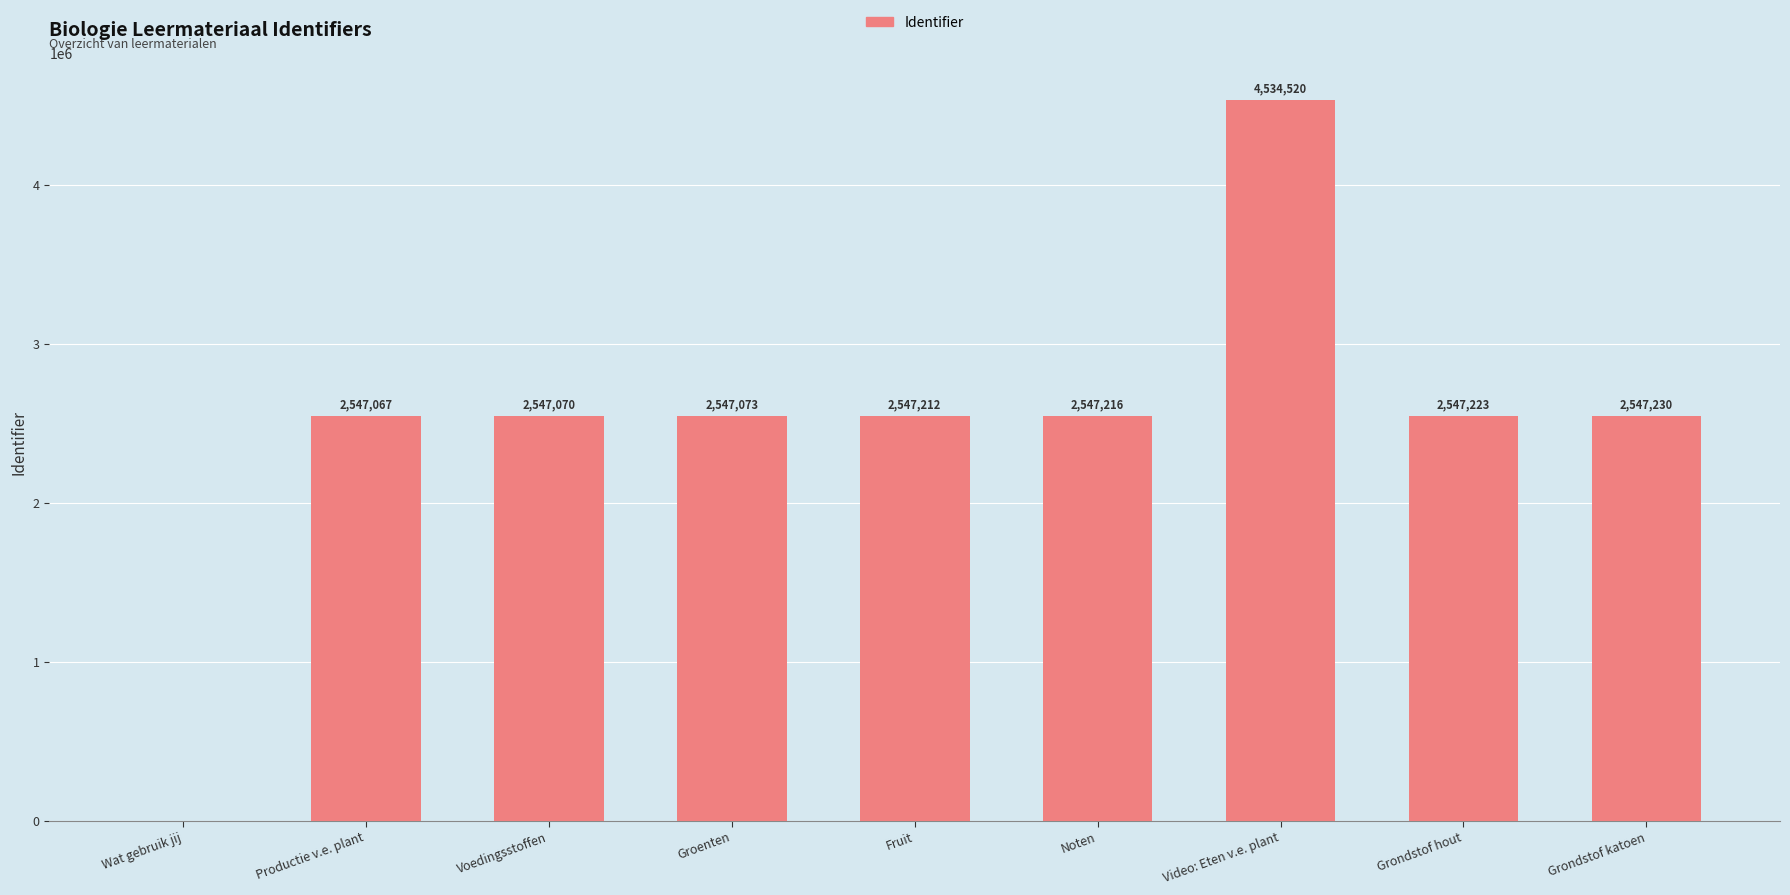

At which label is the value closest to 2267260?

Productie v.e. plant